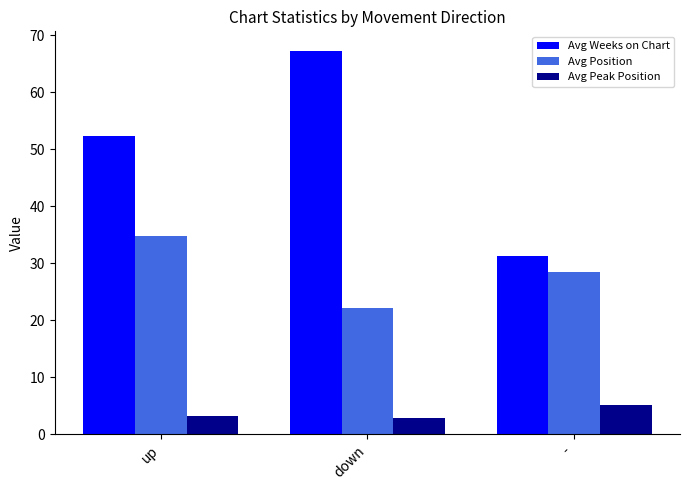

What is the sum of all Avg Position values?

85.4